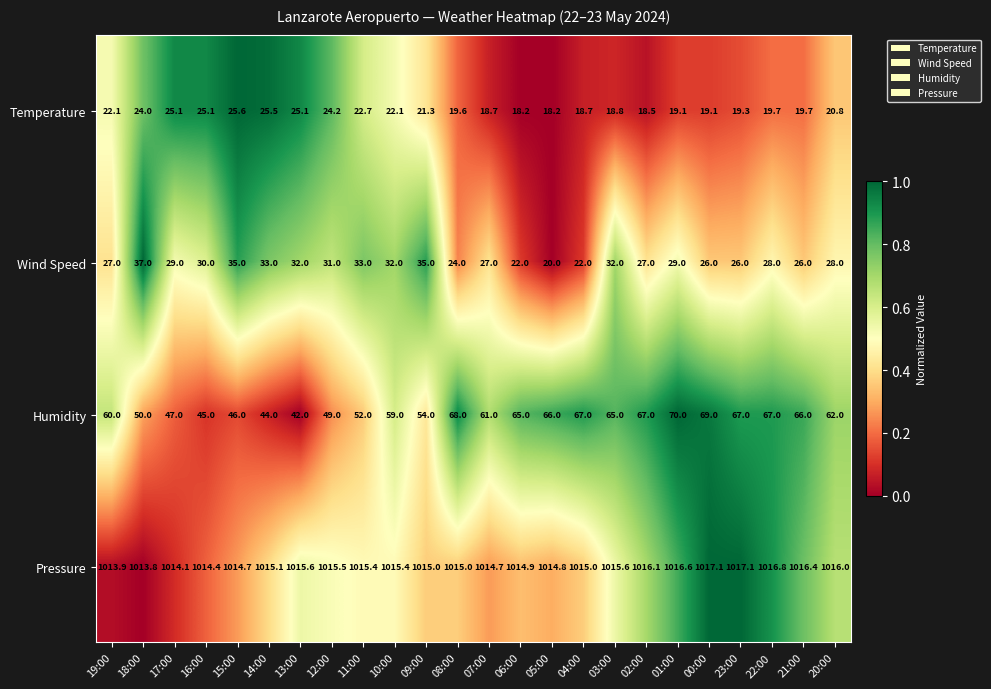

Which series has the largest total across all categories?

Pressure